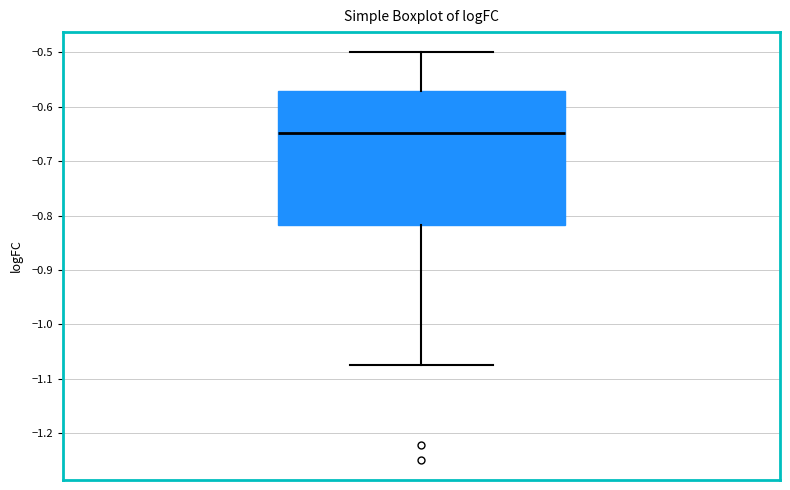

Read this box plot against the y-axis: the position of the median line, the range covered by the box, and the ends of both whiskers. The values are not printed on the chart, so give them approximately, as read against the axis.

median -0.65, box -0.82 to -0.57, whiskers -1.07 to -0.50